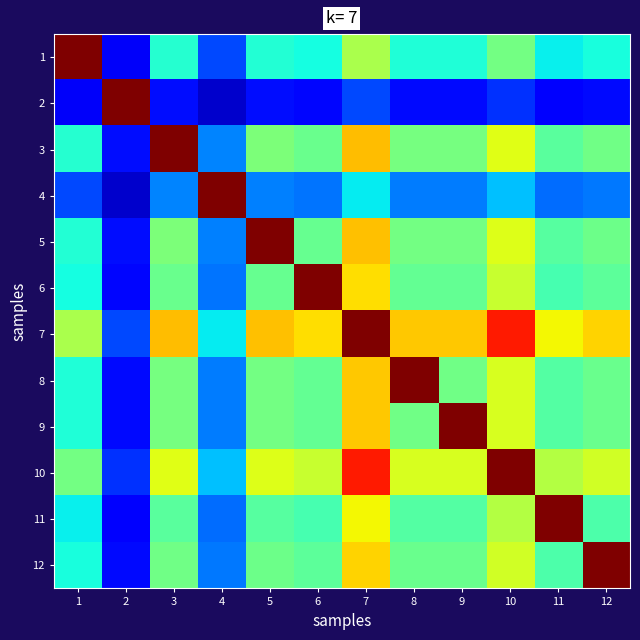

Which series changed the most between 3 and 10?

3